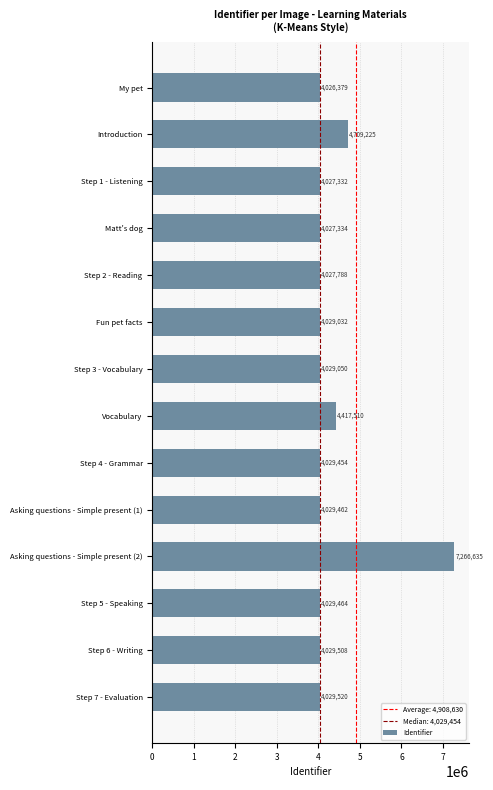

List the labels in order of value, smallest first.

My pet, Step 1 - Listening, Matt's dog, Step 2 - Reading, Fun pet facts, Step 3 - Vocabulary, Step 4 - Grammar, Asking questions - Simple present (1), Step 5 - Speaking, Step 6 - Writing, Step 7 - Evaluation, Vocabulary, Introduction, Asking questions - Simple present (2)